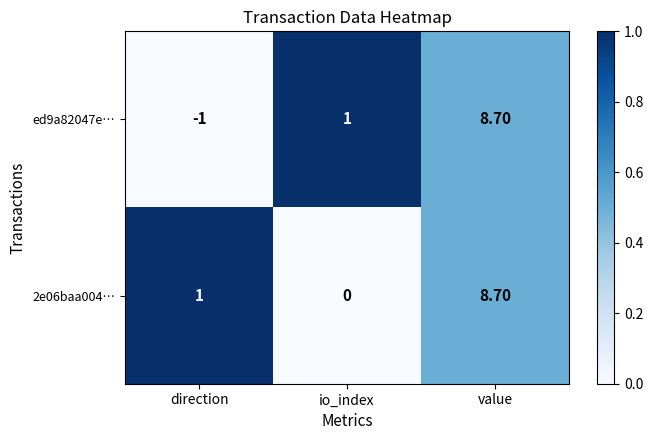

What is the sum of the ed9a82047e… values at value and direction?

7.7